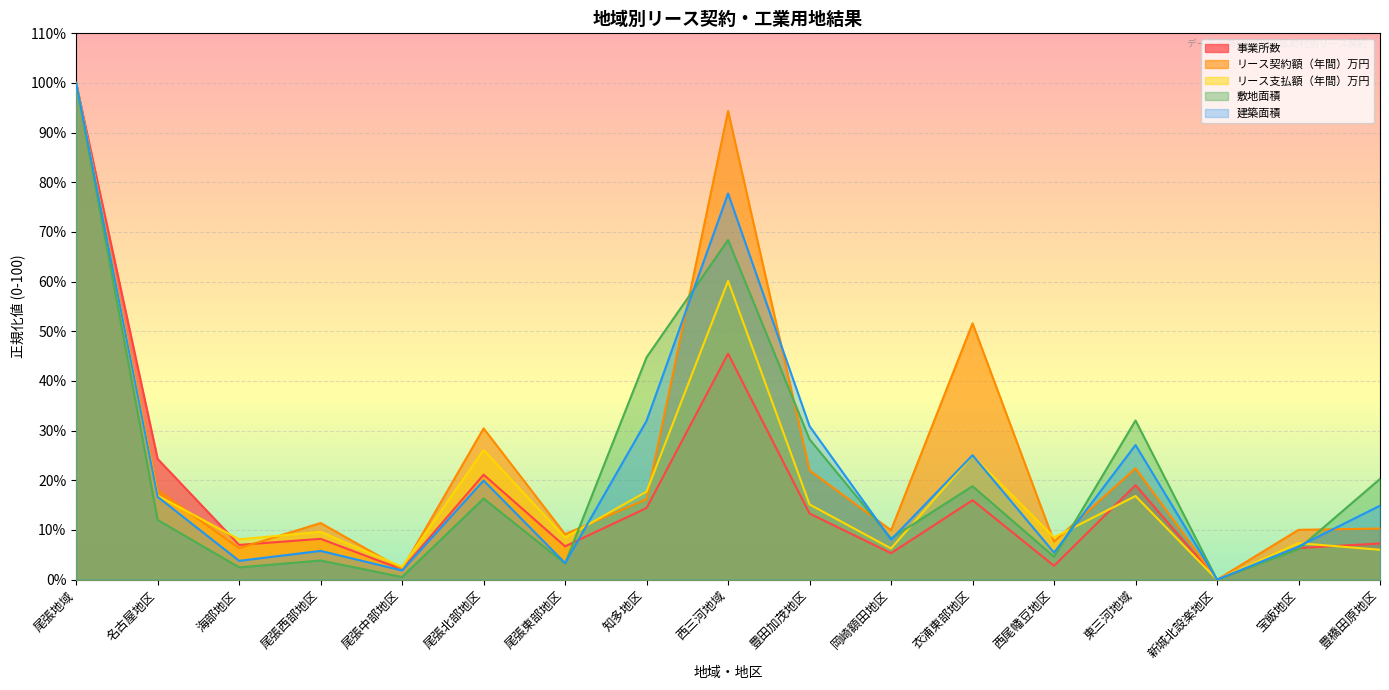

Count the number of data series in this chart.

5